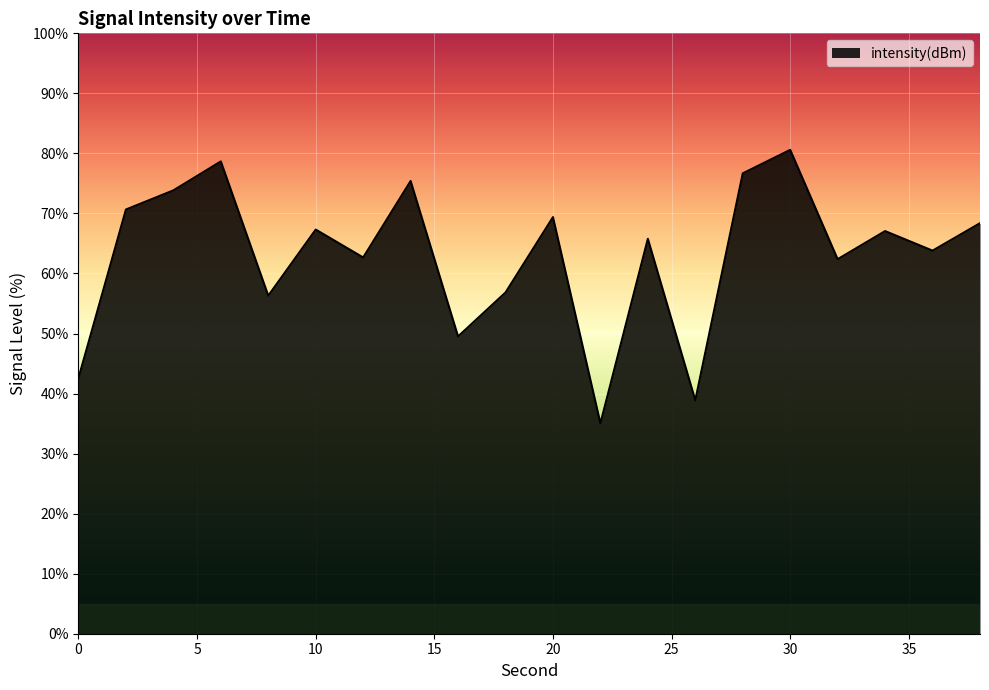

How many distinct data groups are displayed?

1